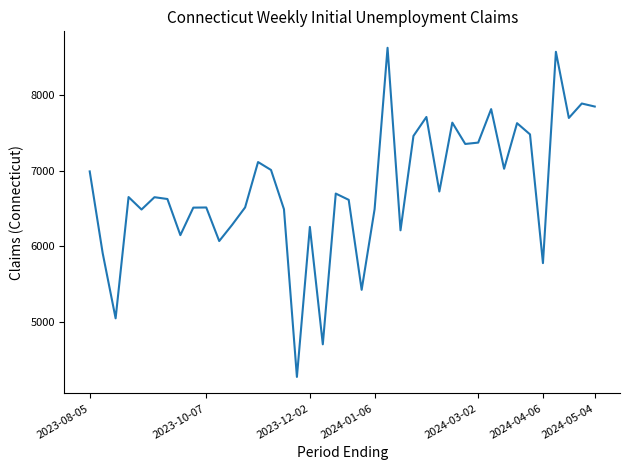

What is the greatest value displayed?

8624